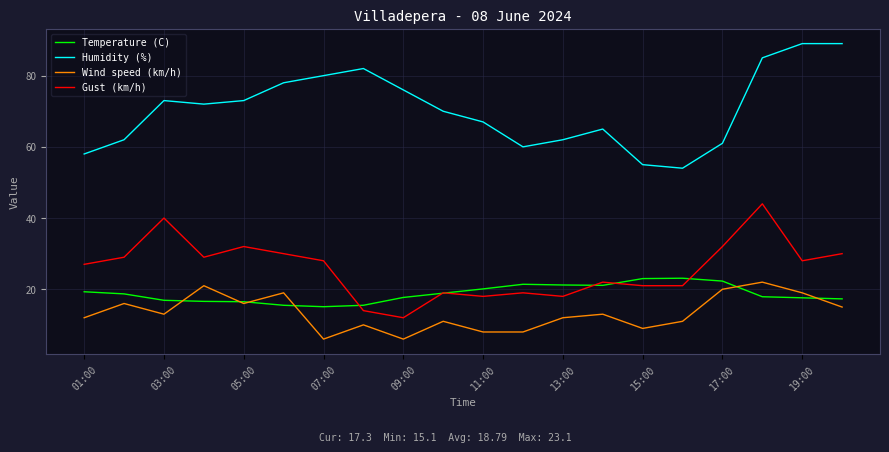

Which series has the largest total across all categories?

Humidity (%)